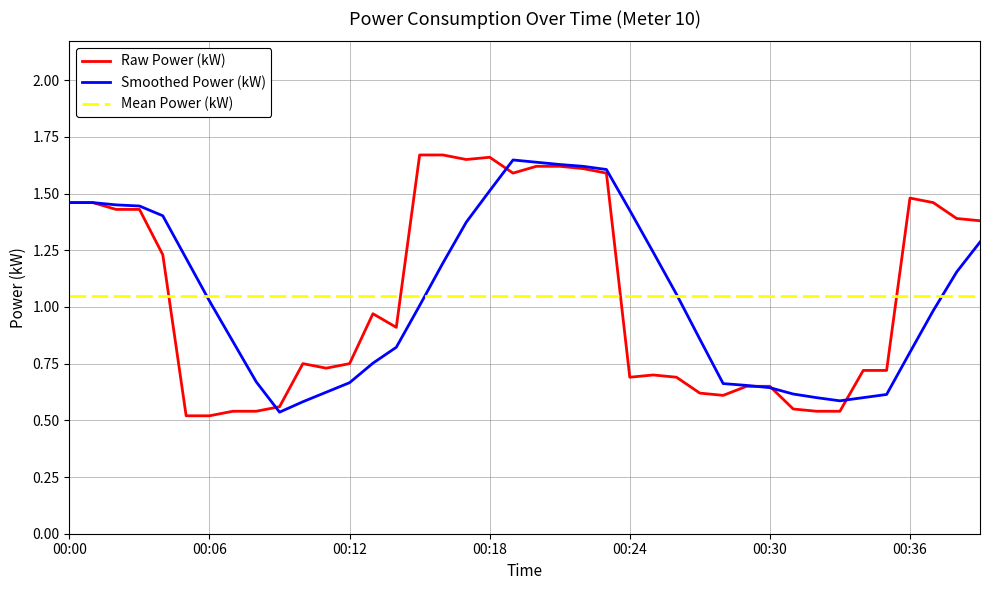

After their last crossing, which series has the higher values: Raw Power (kW) or Mean Power (kW)?

Raw Power (kW)